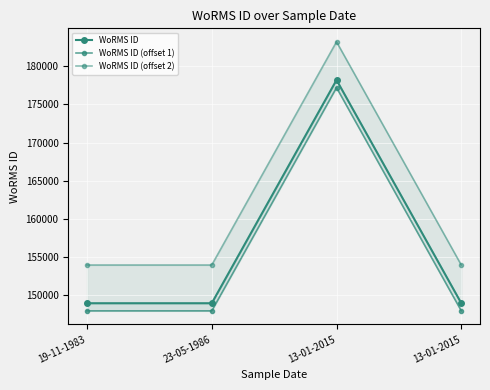

What is the label of the 1st point from the right?

13-01-2015